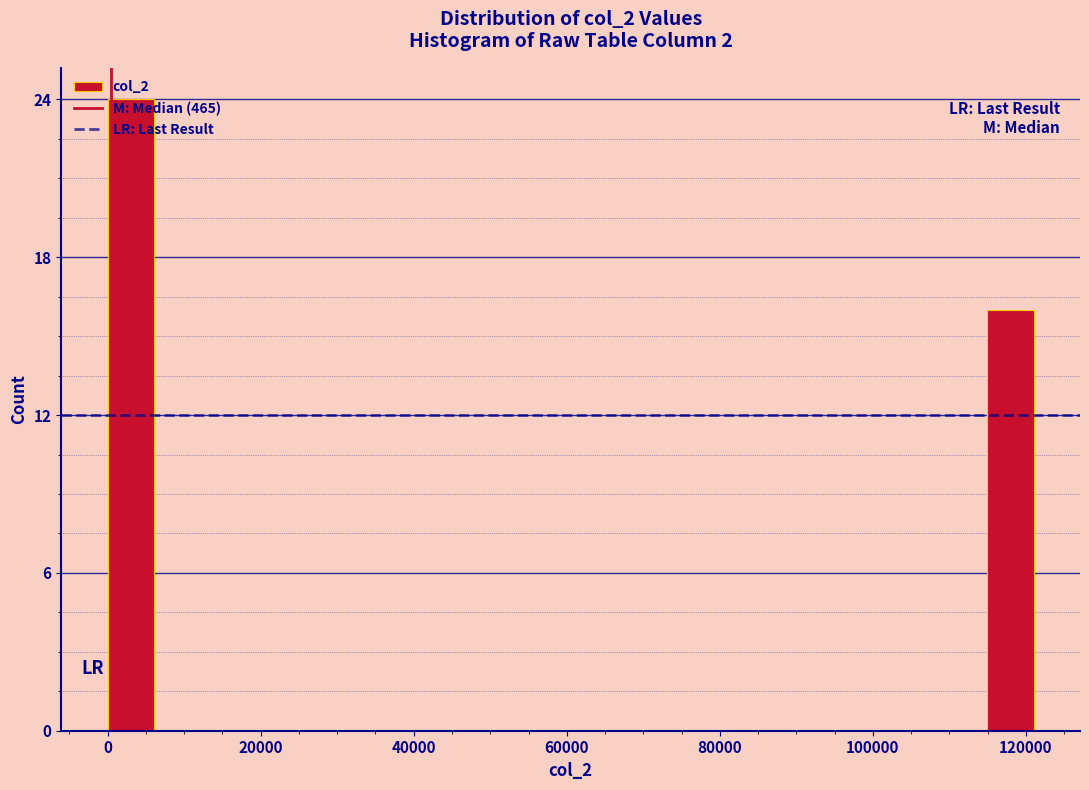

Read against the x-axis, roughly where is the centre of the tallest bar?

4000